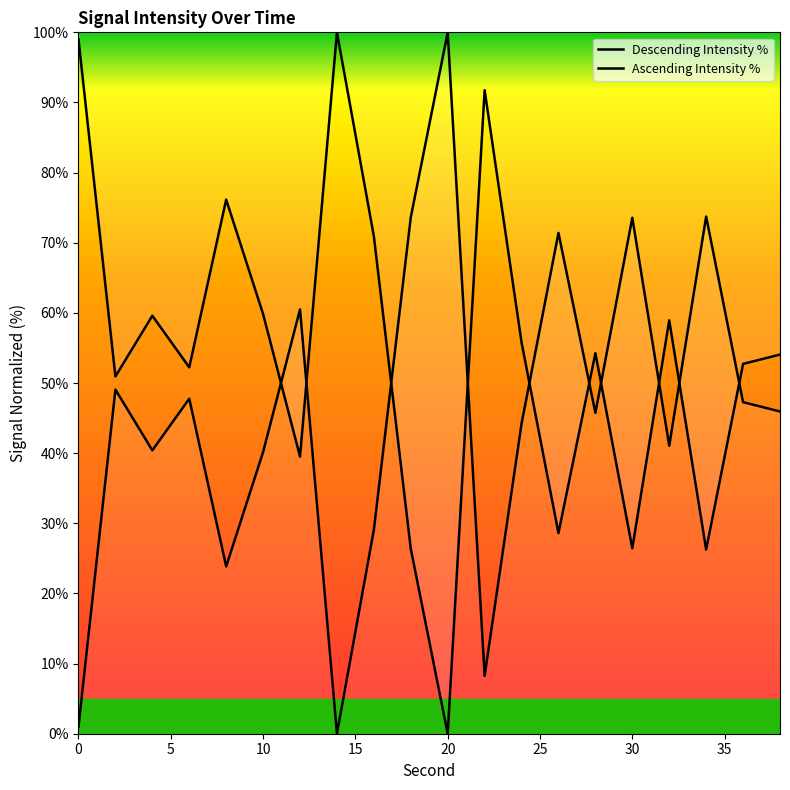

What is the value of the Ascending Intensity % point at the 10th from the left?

73.6